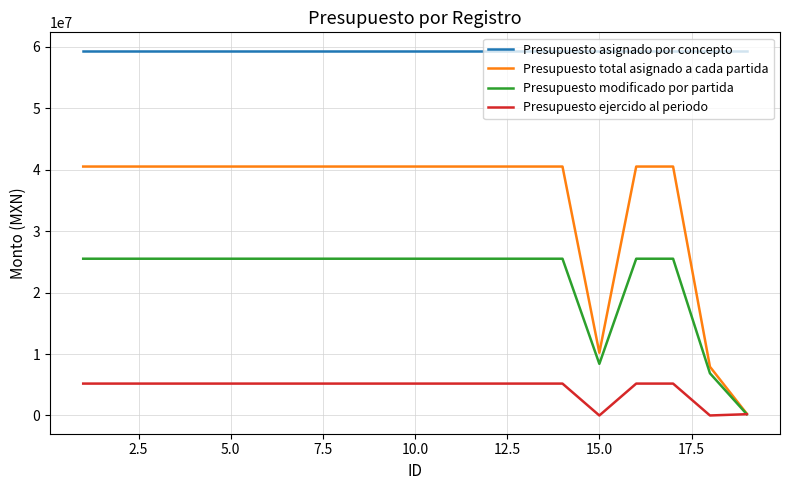

Which series has the largest range (max minus min)?

Presupuesto total asignado a cada partida